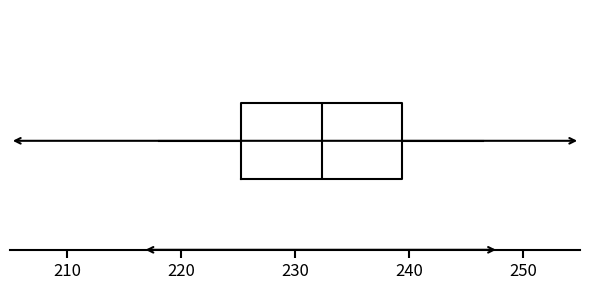

Transcribe this box plot: give where the median line is, the range the box spans, and where the two whiskers end, as read against the x-axis. The values are not printed on the chart, so give them approximately, as read against the axis.

median 232, box 225 to 239, whiskers 218 to 246